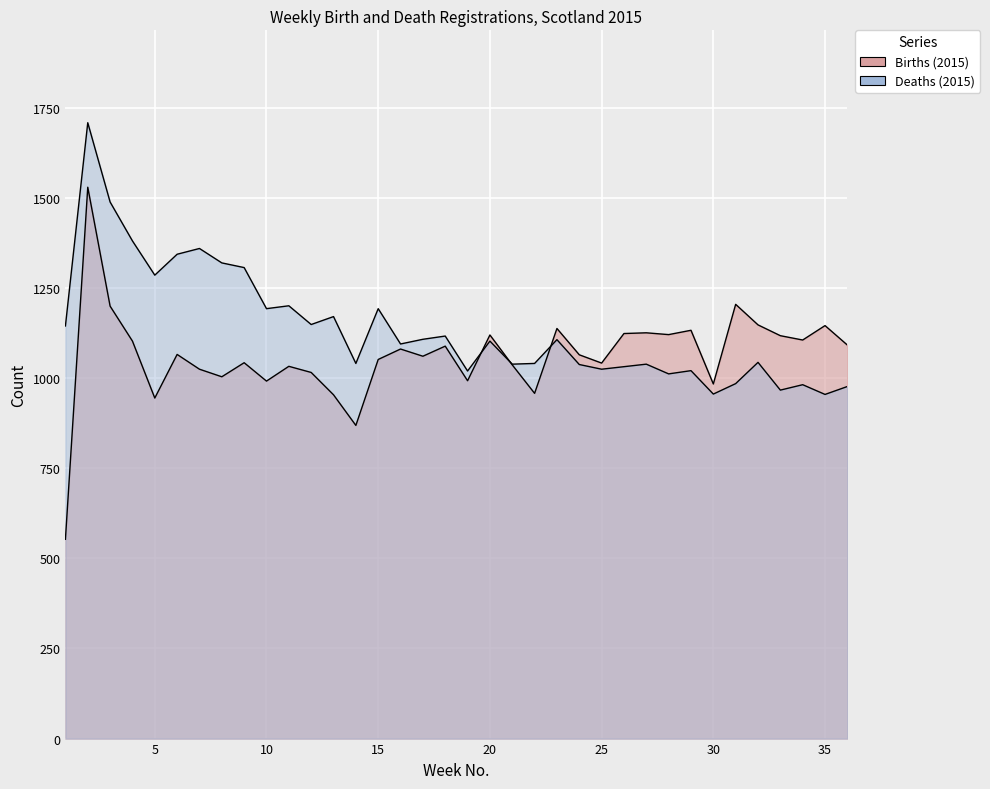

Does the chart display data point markers on the line(s)?

No